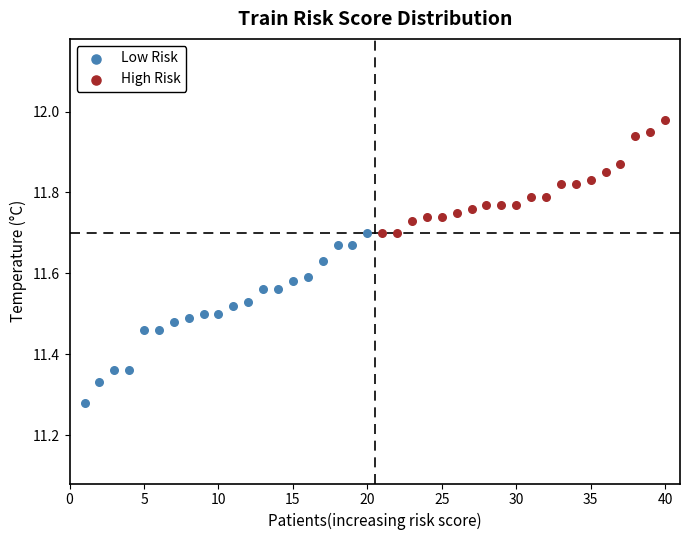

Which series has the widest spread of Y values?

Low Risk